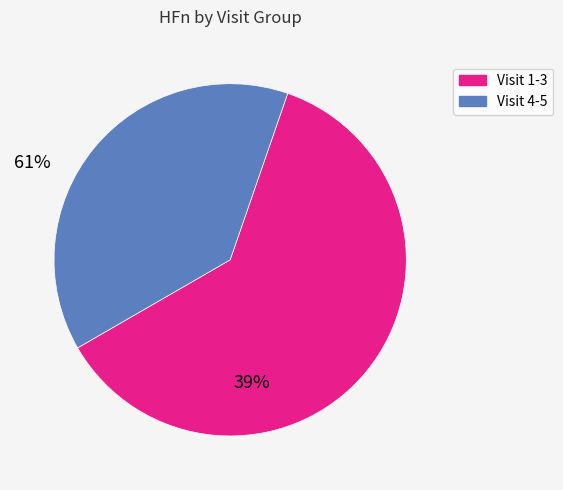

Is there any slice that represents more than half of the pie?

Yes